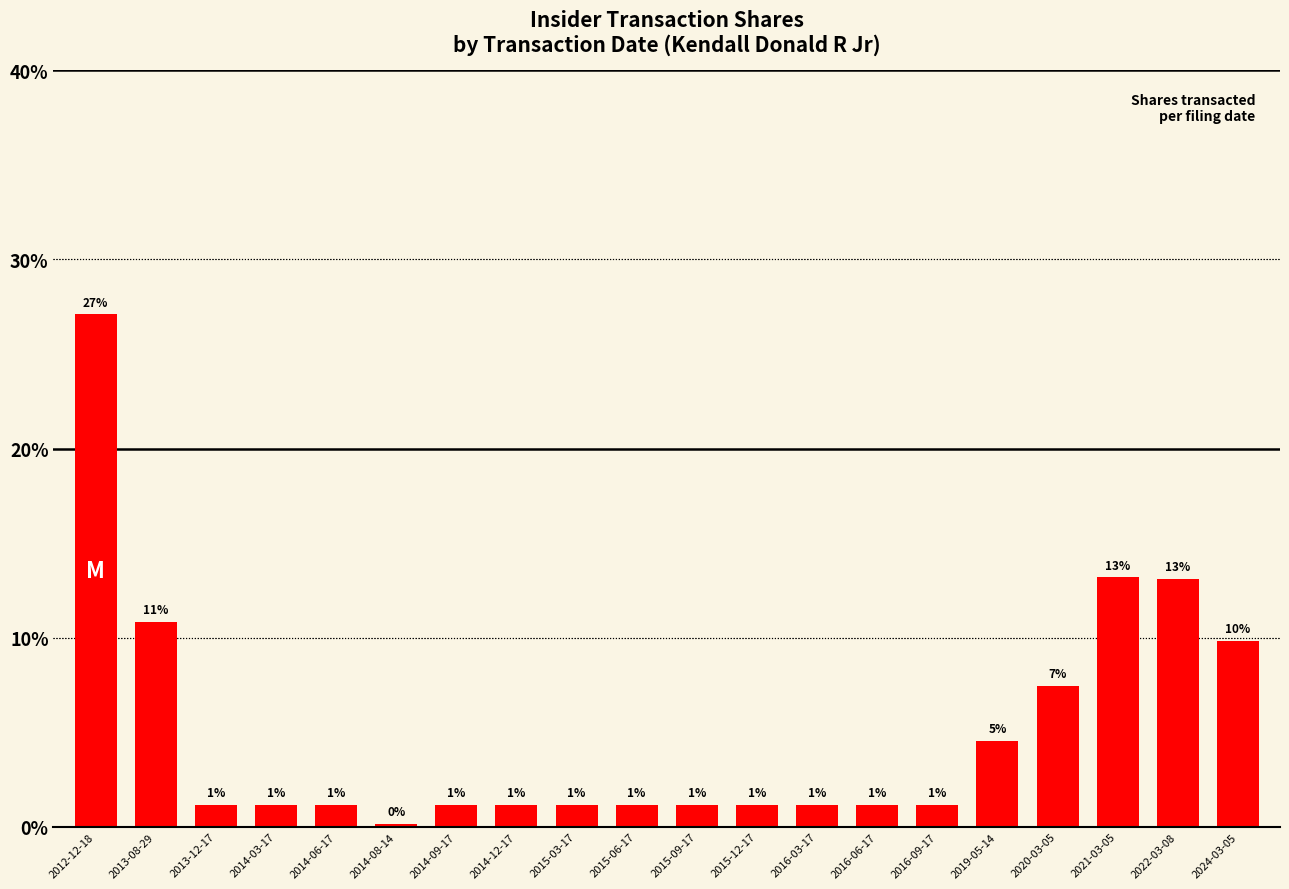

Approximately how many times larger is the value at 2014-12-17 compared to 2014-03-17?

1.0